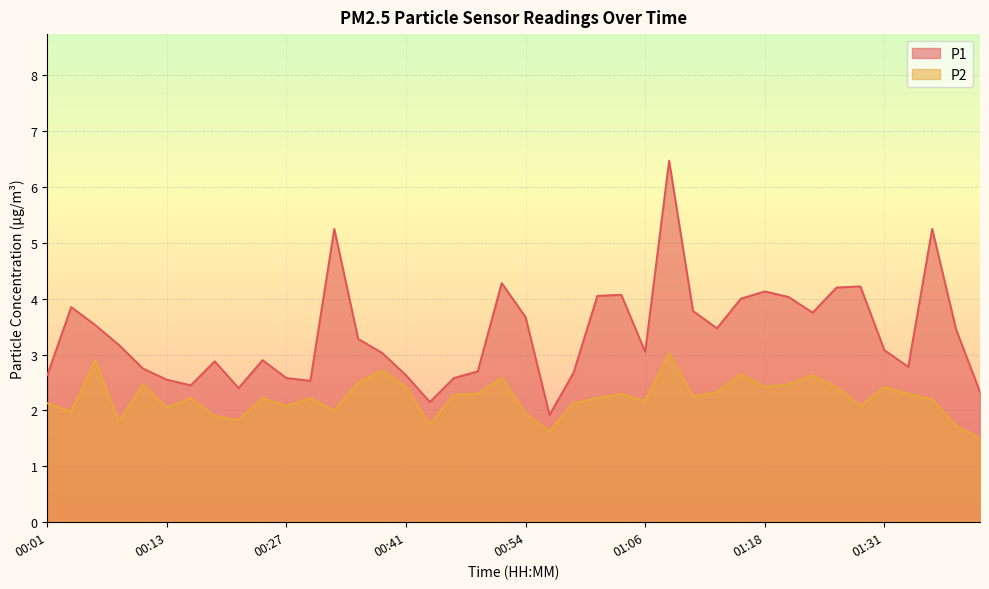

Count the number of data series in this chart.

2